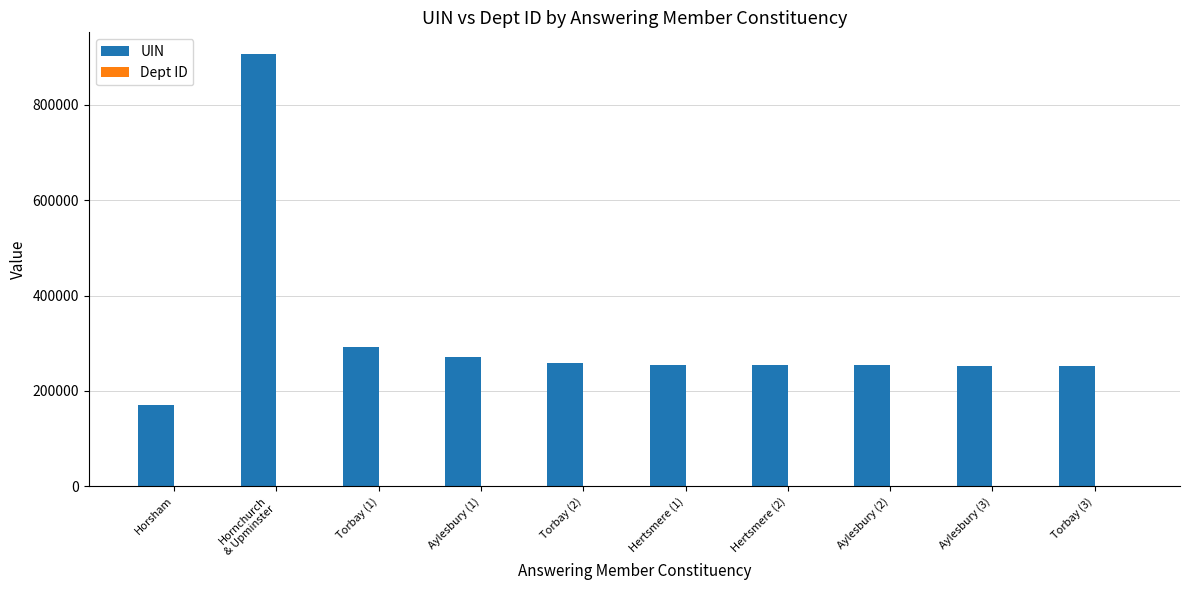

Which series has the largest total across all categories?

UIN